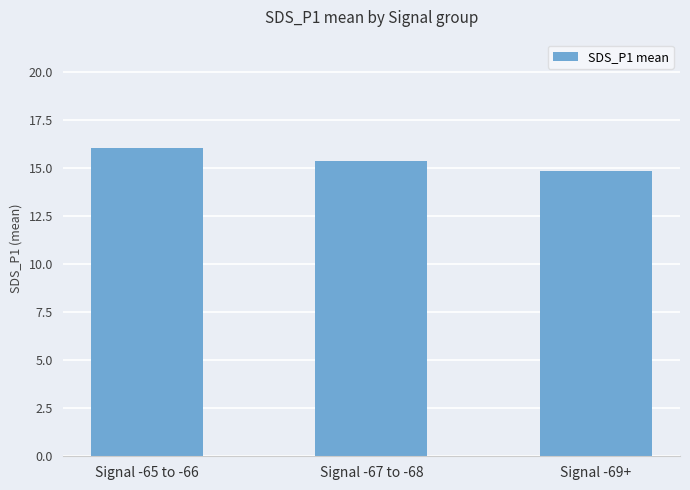

Reading left to right, what are all the values shown in this chart?

16.1	15.4	14.9